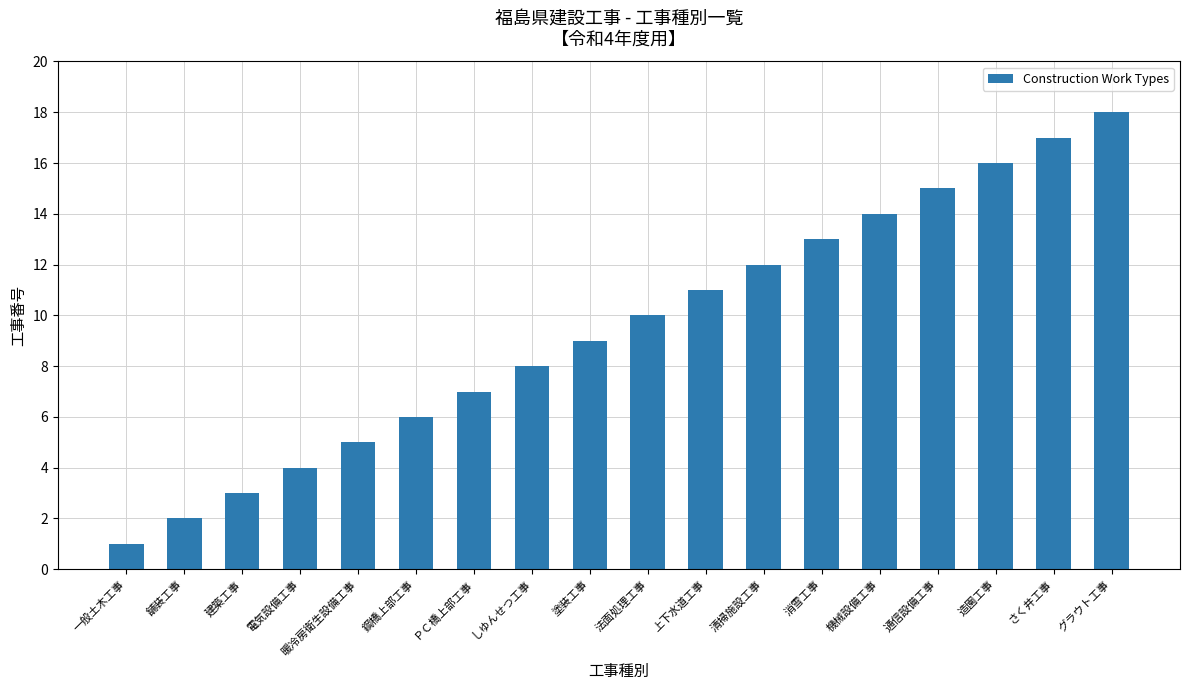

What is the difference between the values at 電気設備工事 and 舗装工事?

2